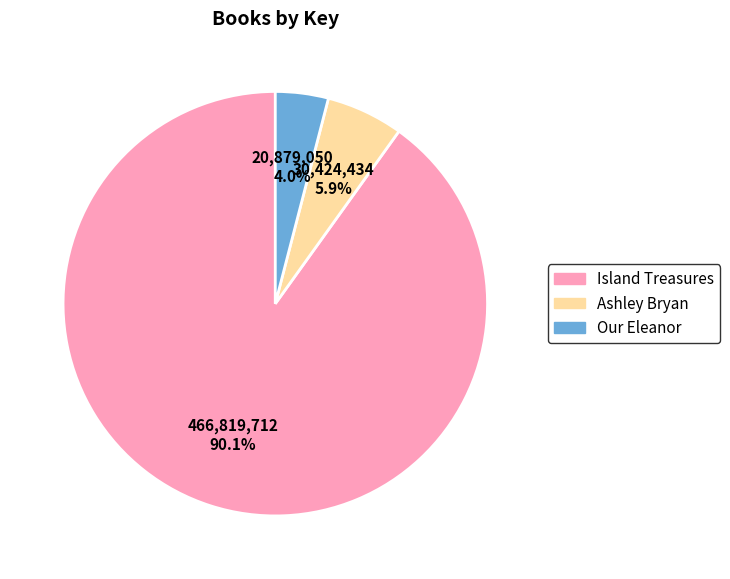

Which has a higher value, Our Eleanor or Island Treasures?

Island Treasures